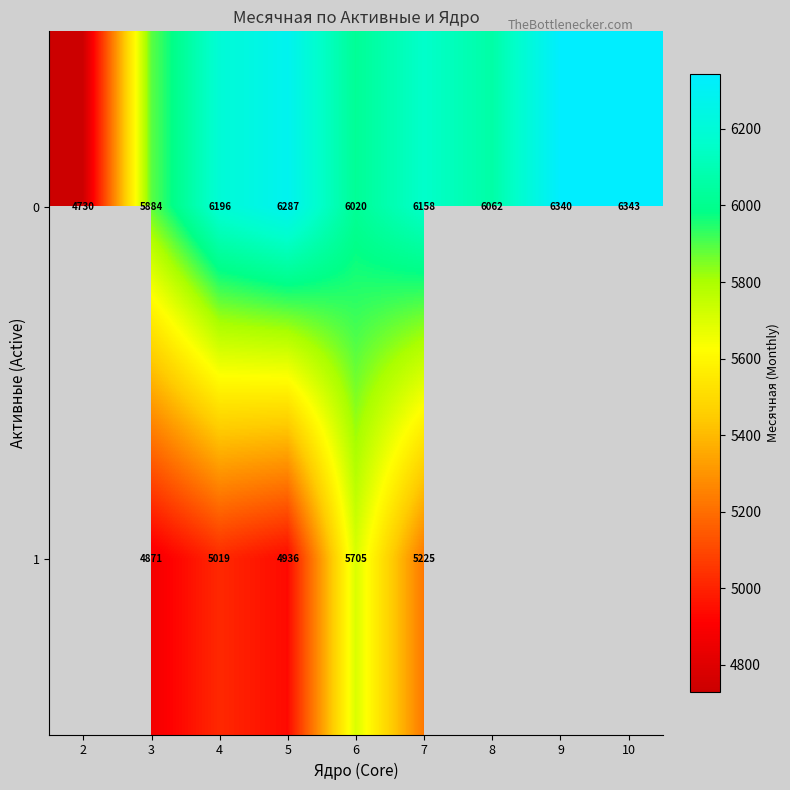

Is the value of row_0 at 9 greater than the value of row_1 at 10?

No